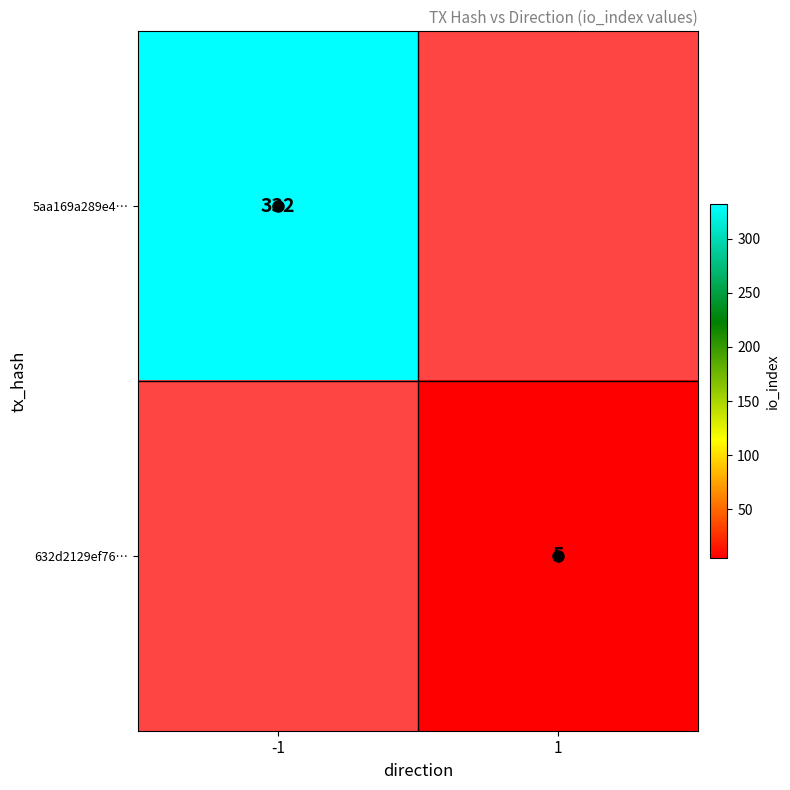

Is it true that 5aa169a289e4… equals 332 at -1?

True